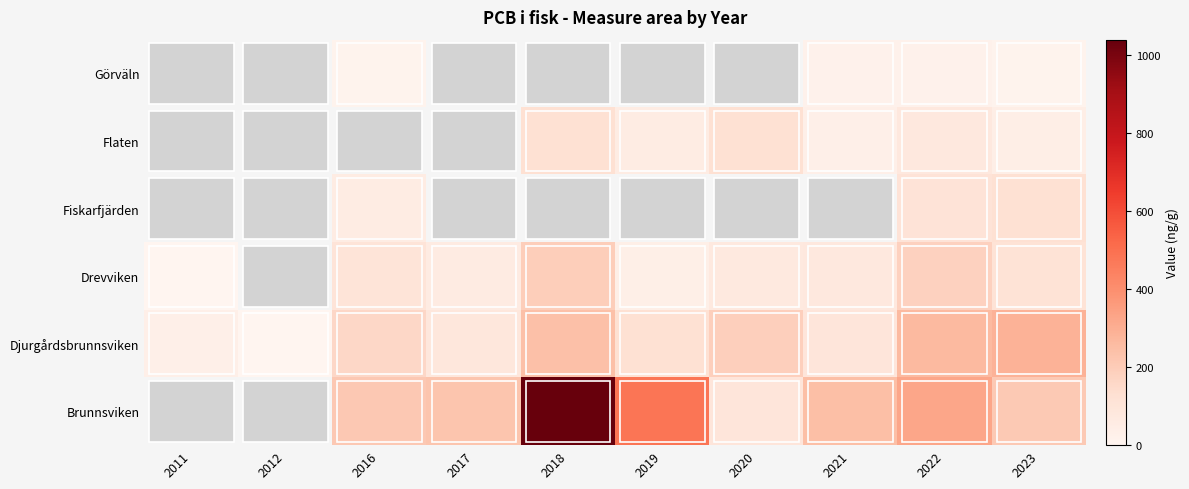

At which label does Flaten reach its minimum?

2011